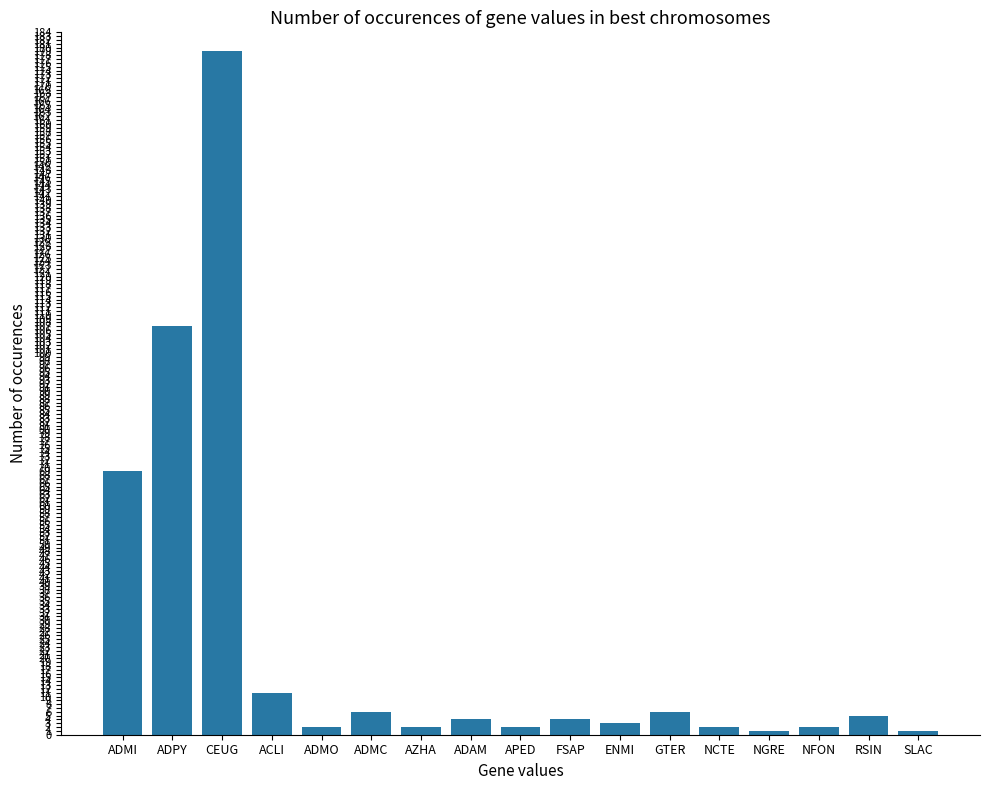

Count the number of data series in this chart.

1